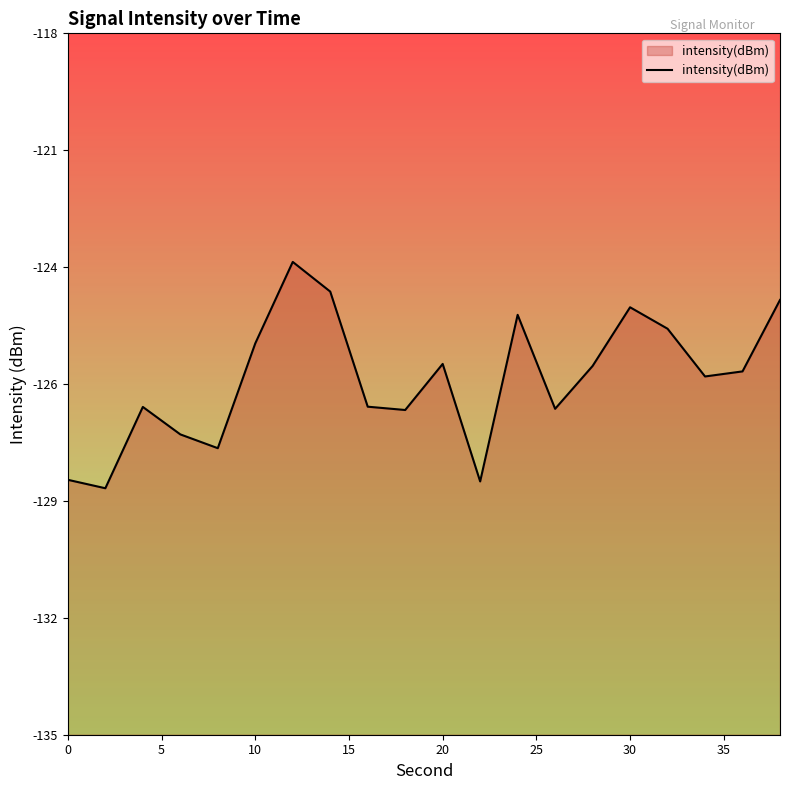

Does the chart display data point markers on the line(s)?

No